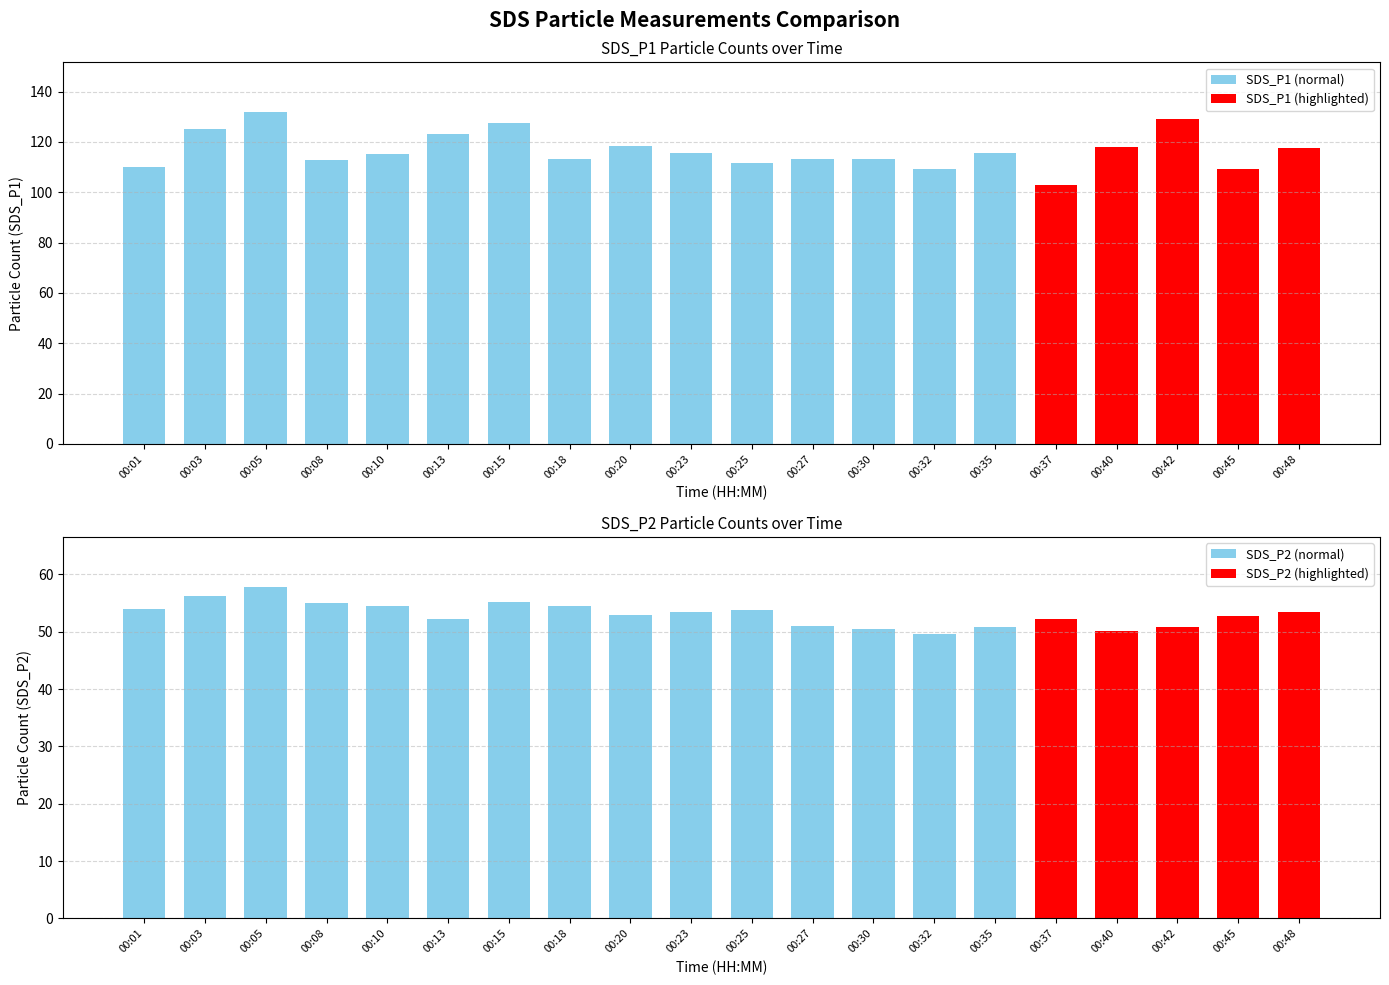

Rank the series at 00:01 from highest to lowest value.

SDS_P1, SDS_P2